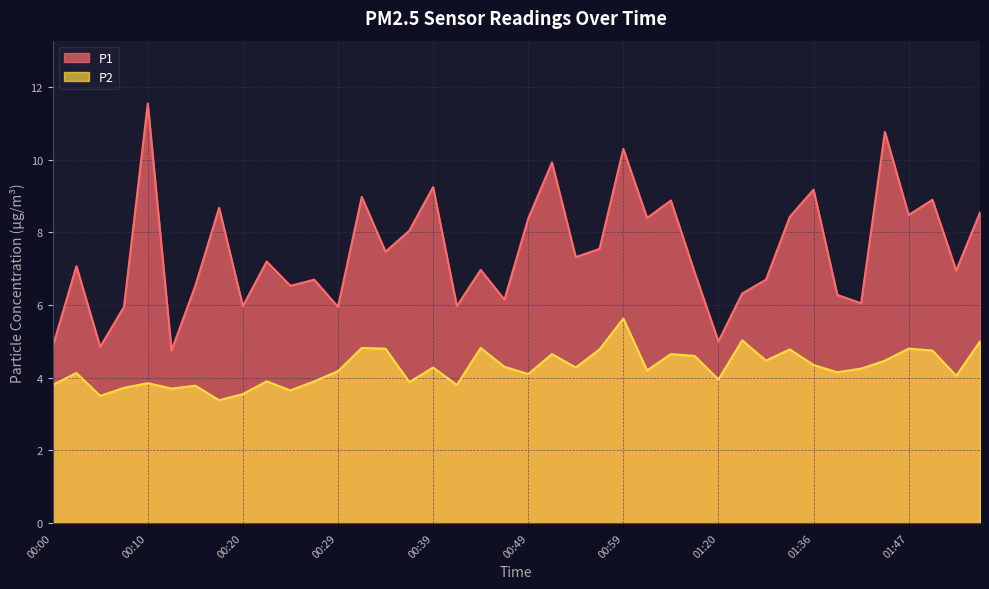

What is the maximum value shown in the chart?

11.6